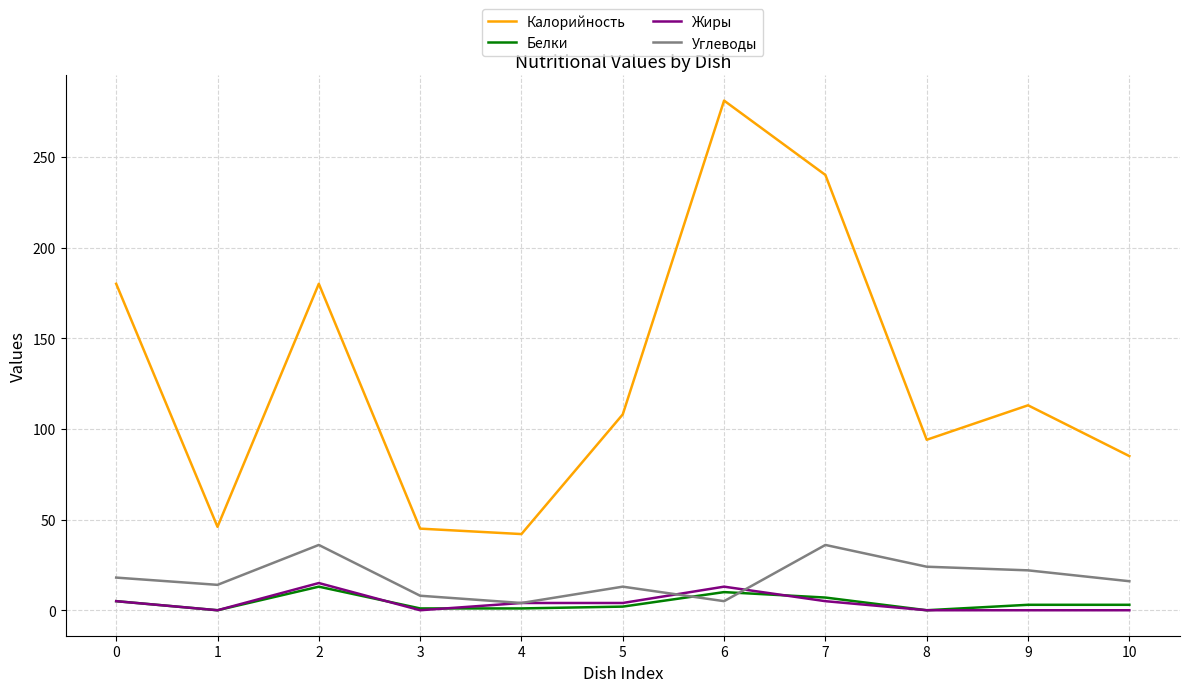

How many lines are shown in the chart?

4